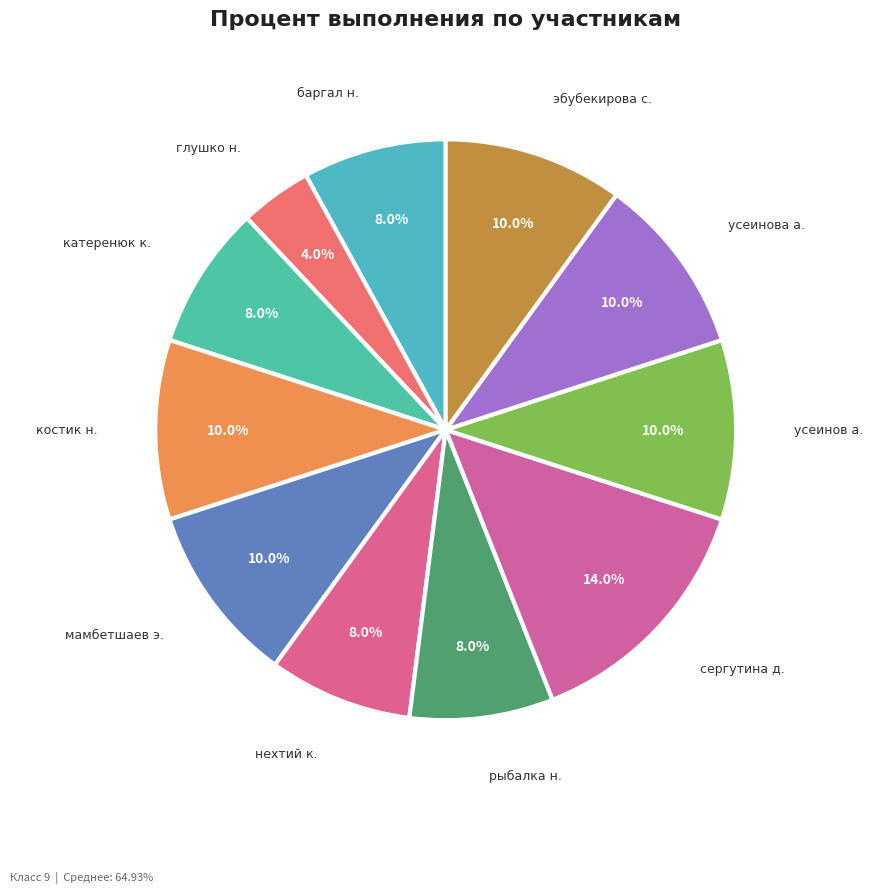

The усеинова а. slice represents 10% of the pie. True or false?

True